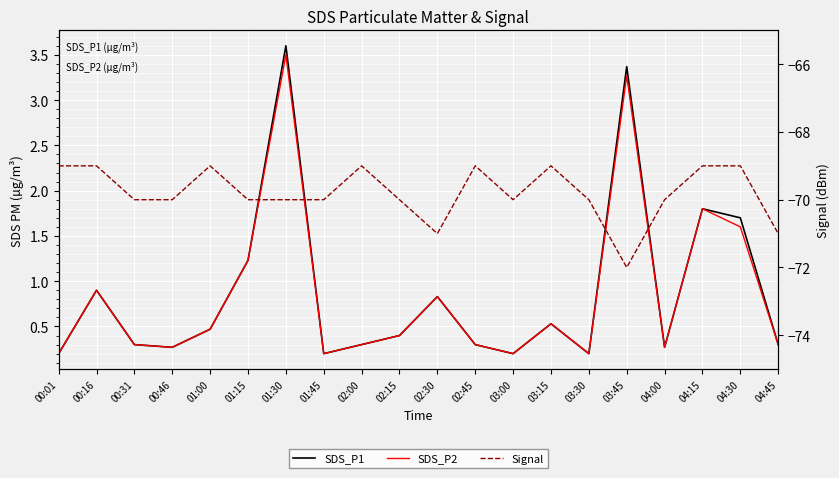

Is this an area chart (filled region under the line)?

No